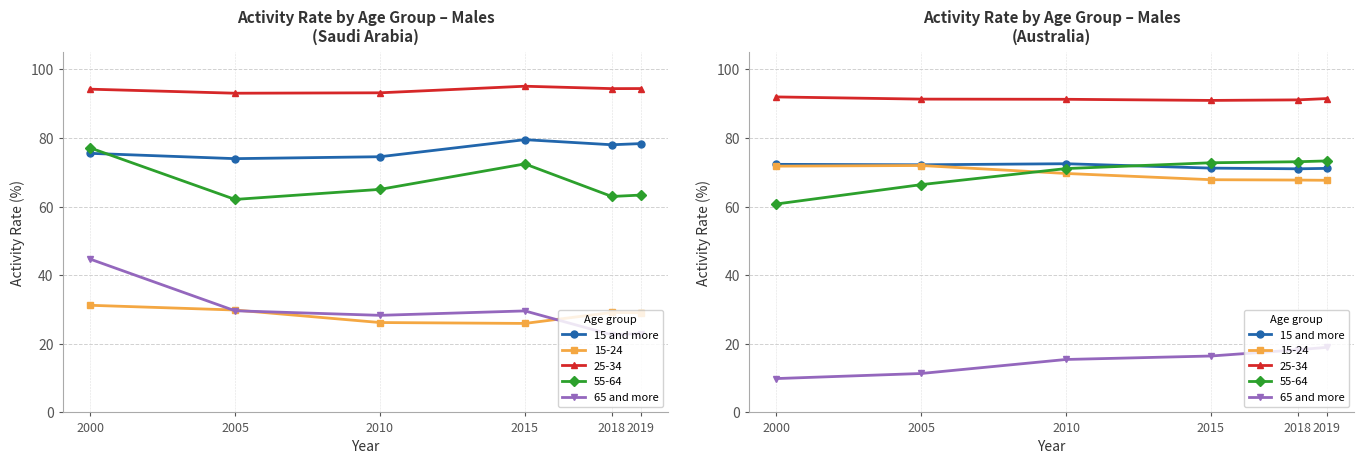

At which label is 15 and more closest to 71?

2018